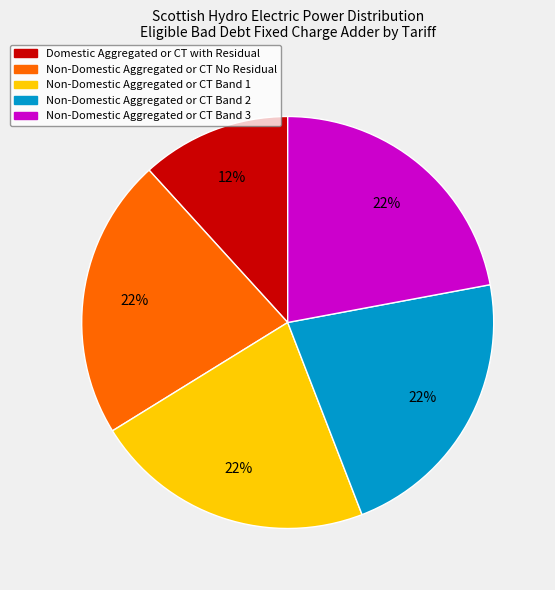

To the nearest percent, what is the difference between the largest and smallest slice percentages?

10%